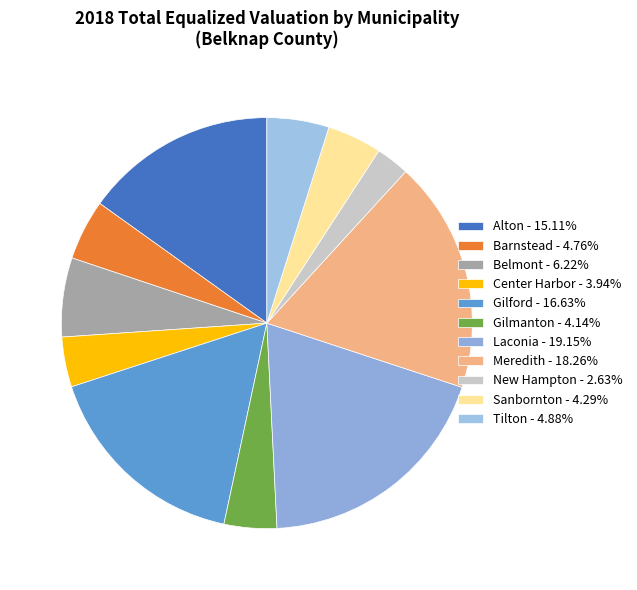

Does any single category account for the majority?

No